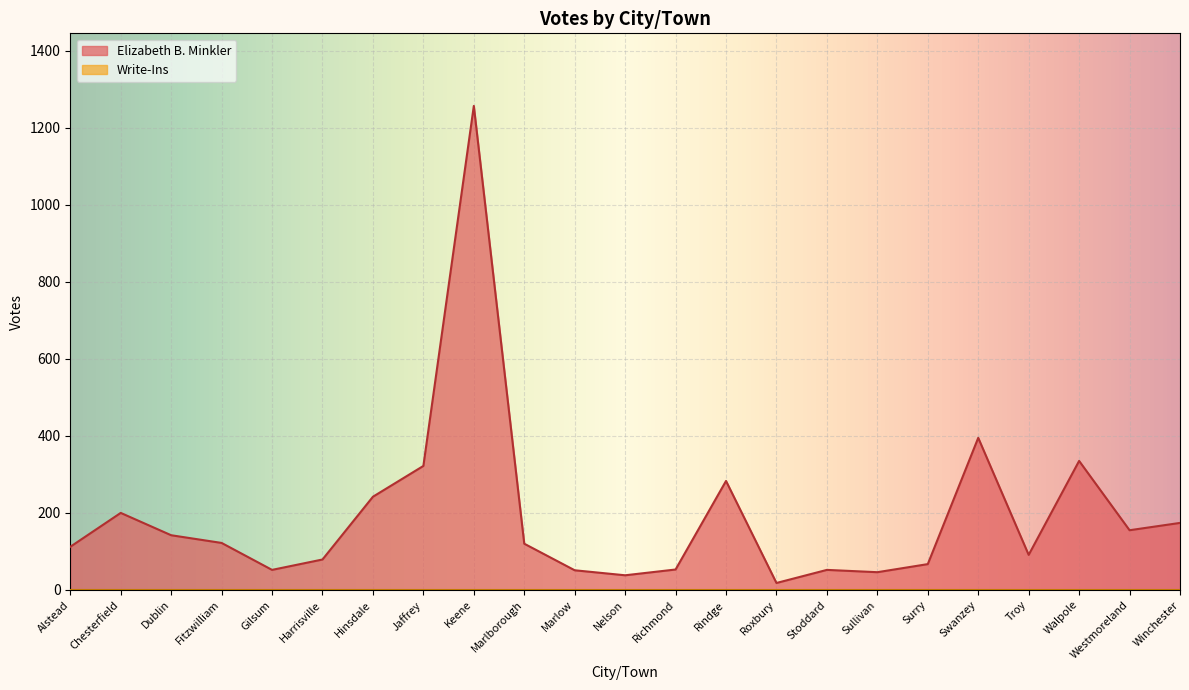

What is the value of the 20th point from the left?

91